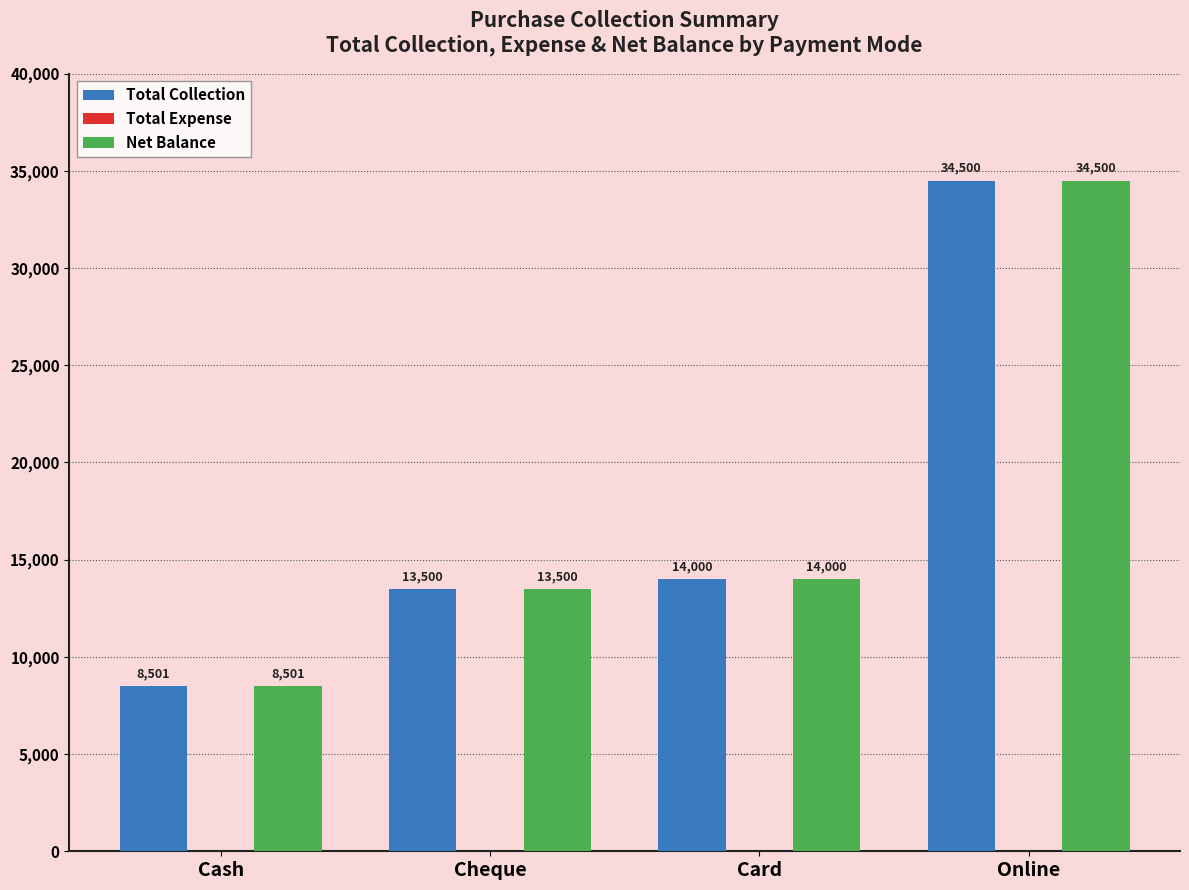

What is the lowest value of the Total Collection series?

8501